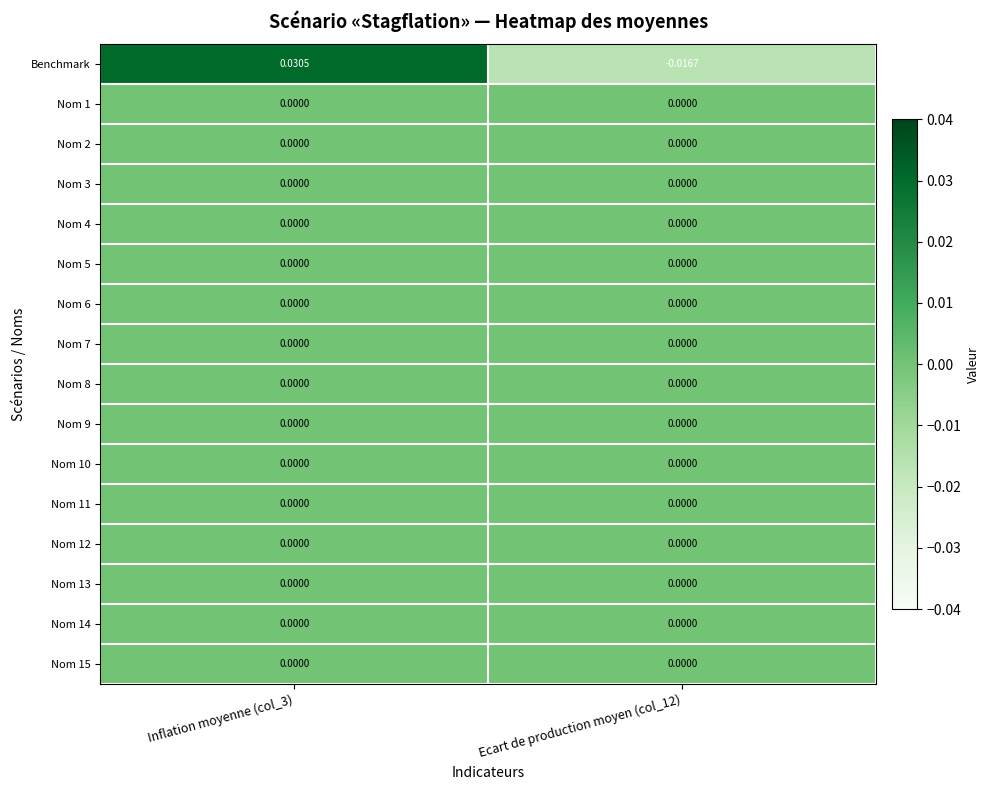

Which series changed the most between Inflation moyenne (col_3) and Ecart de production moyen (col_12)?

Benchmark